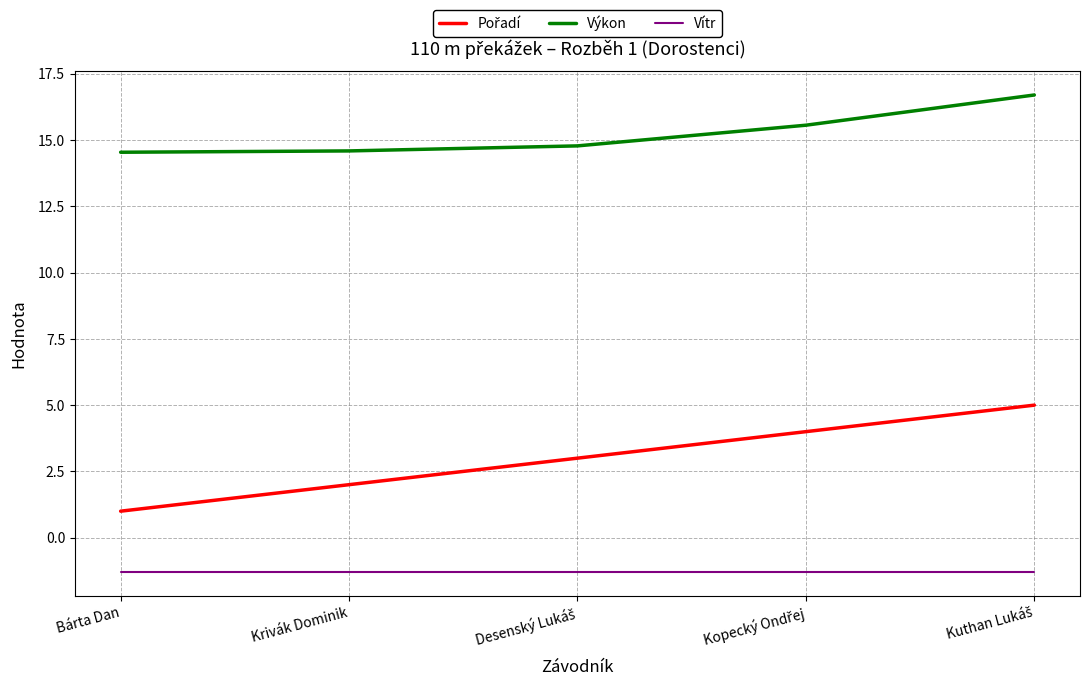

Which series has the largest total across all categories?

Výkon